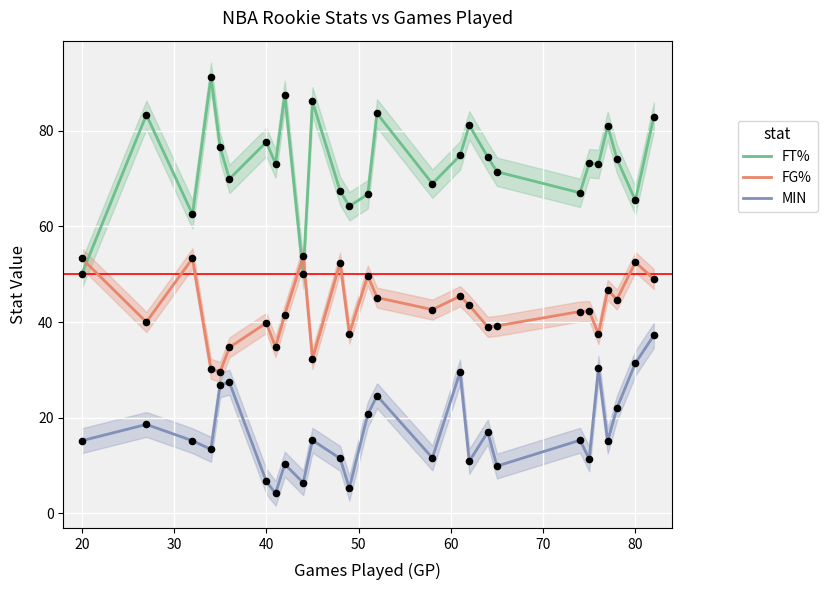

At how many categories does at least one series exceed 68?

19